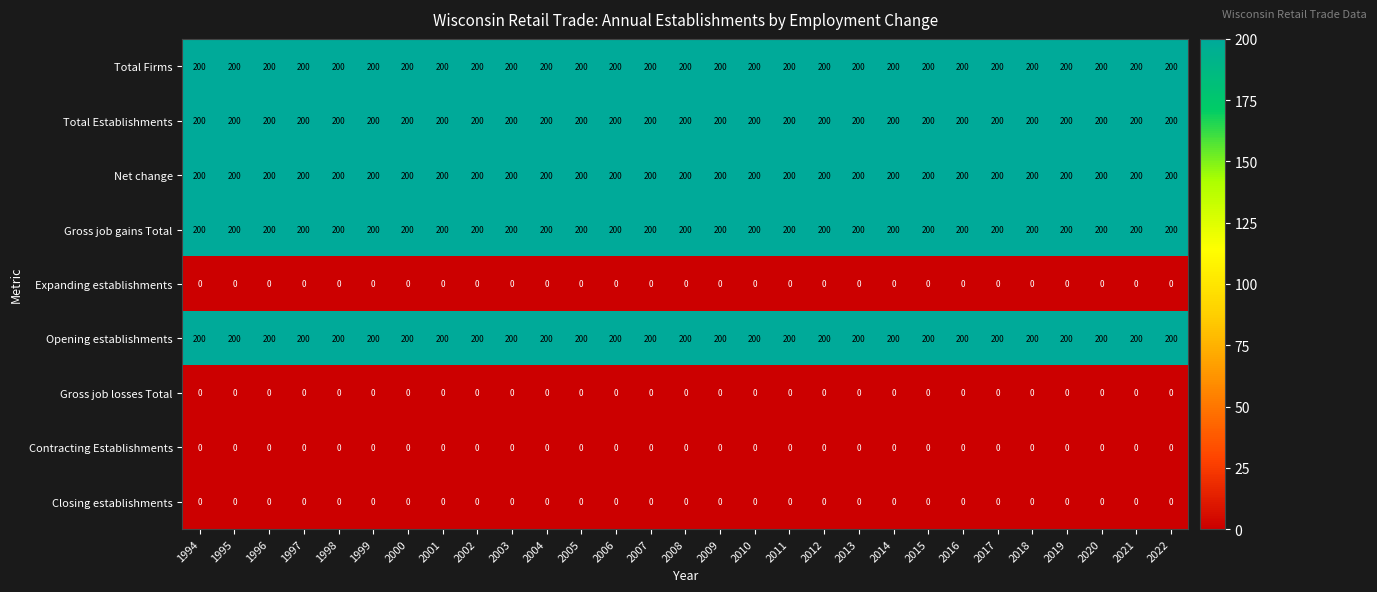

What is the spread (max minus min) of values at 2014?

200